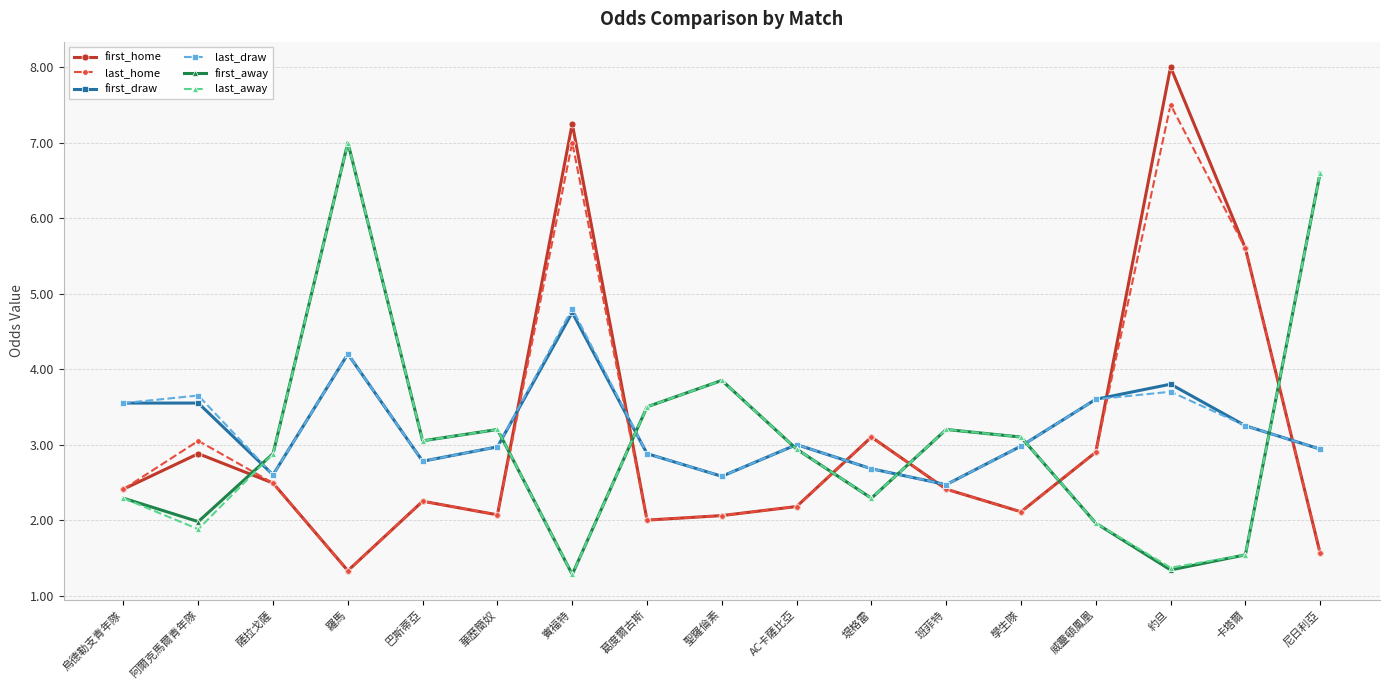

What is the label of the 5th point from the right?

學生隊